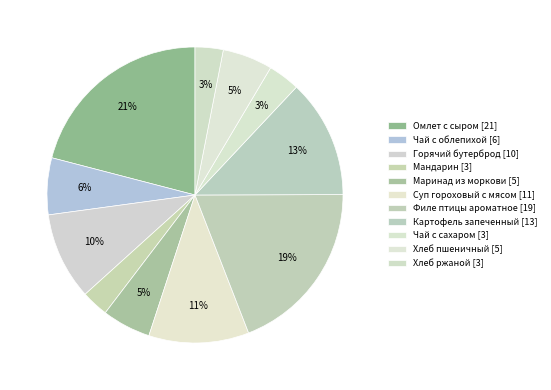

Does any single category account for the majority?

No